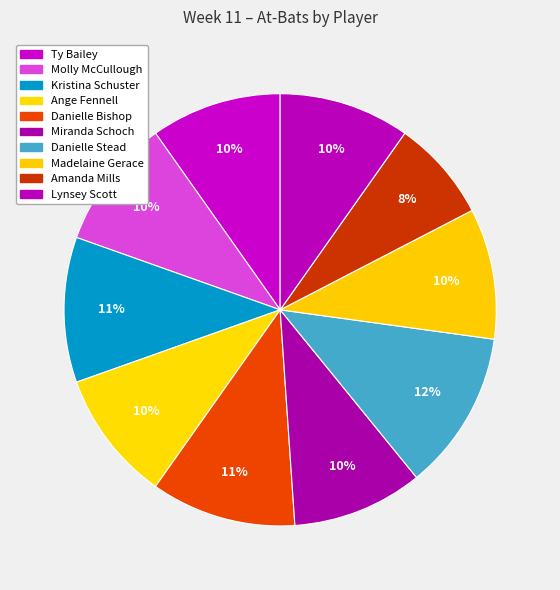

How many segments does this pie chart have?

10